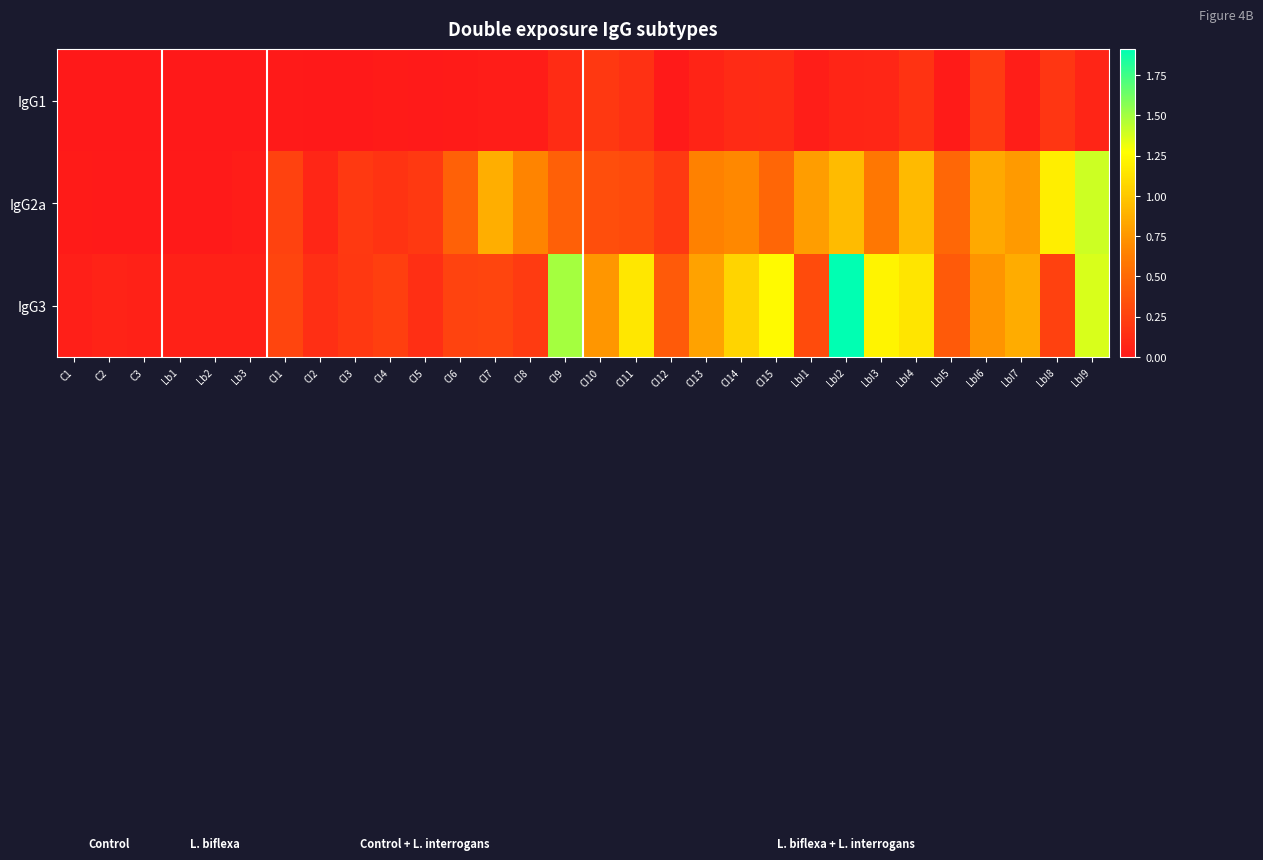

What is the difference between the highest and lowest values at CI7?

0.8